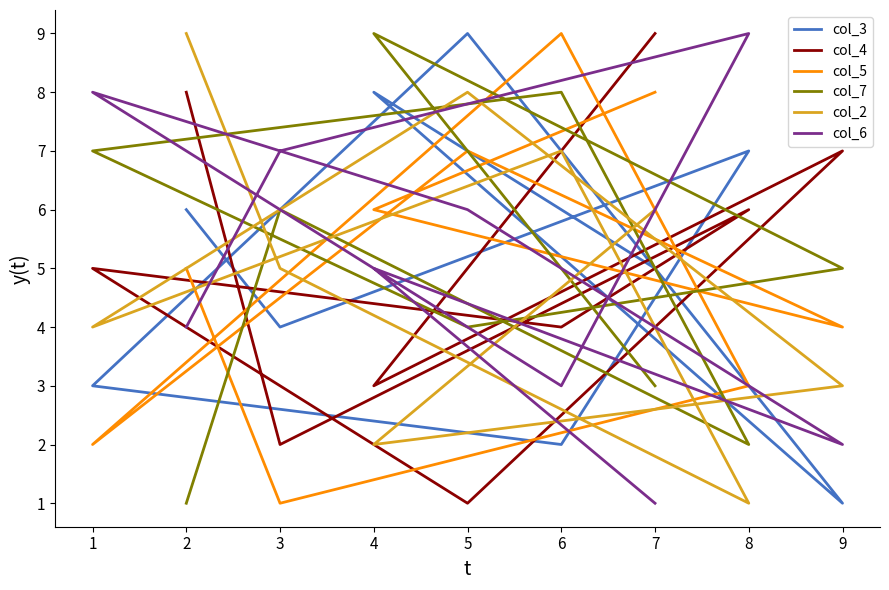

Between 8 and 4, which is larger?

4